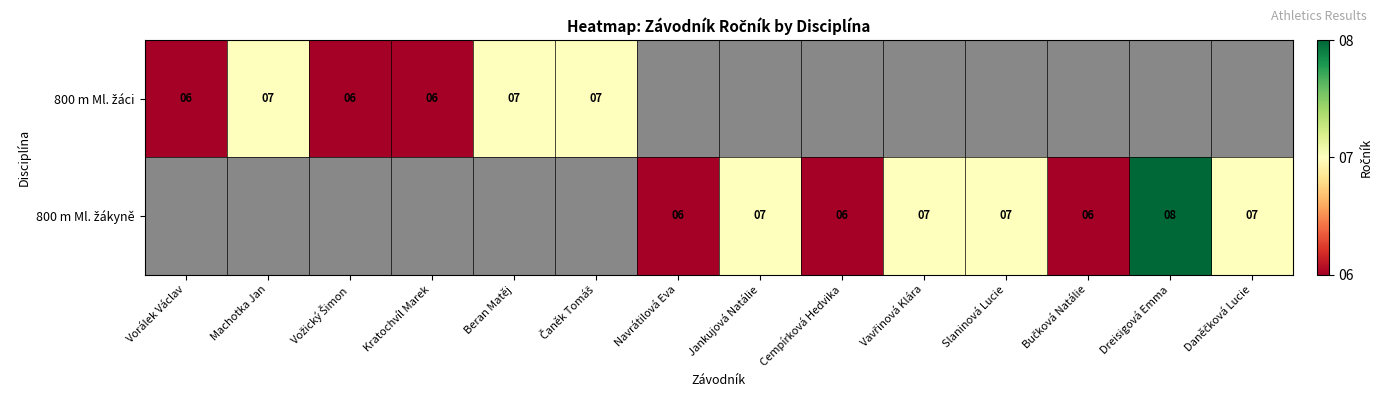

Between Vorálek Václav and Kratochvíl Marek, which series saw the biggest shift?

800 m Ml. žáci